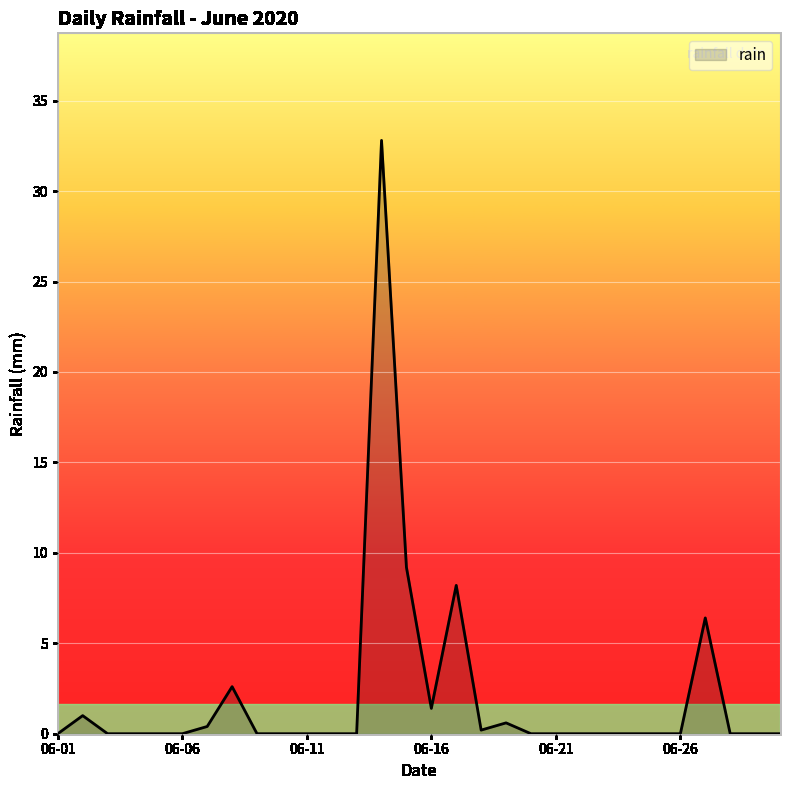

What is the maximum value shown in the chart?

32.8